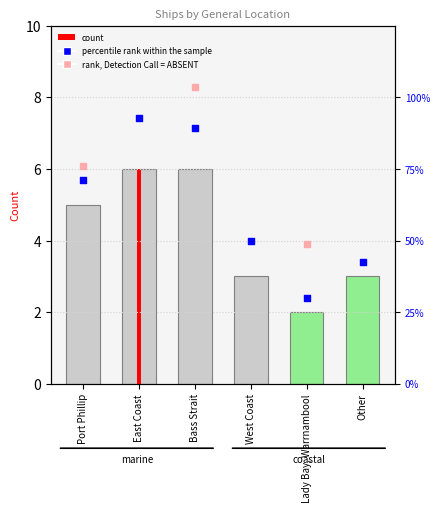

What is the change in value from West Coast to Lady Bay, Warrnambool?

-1